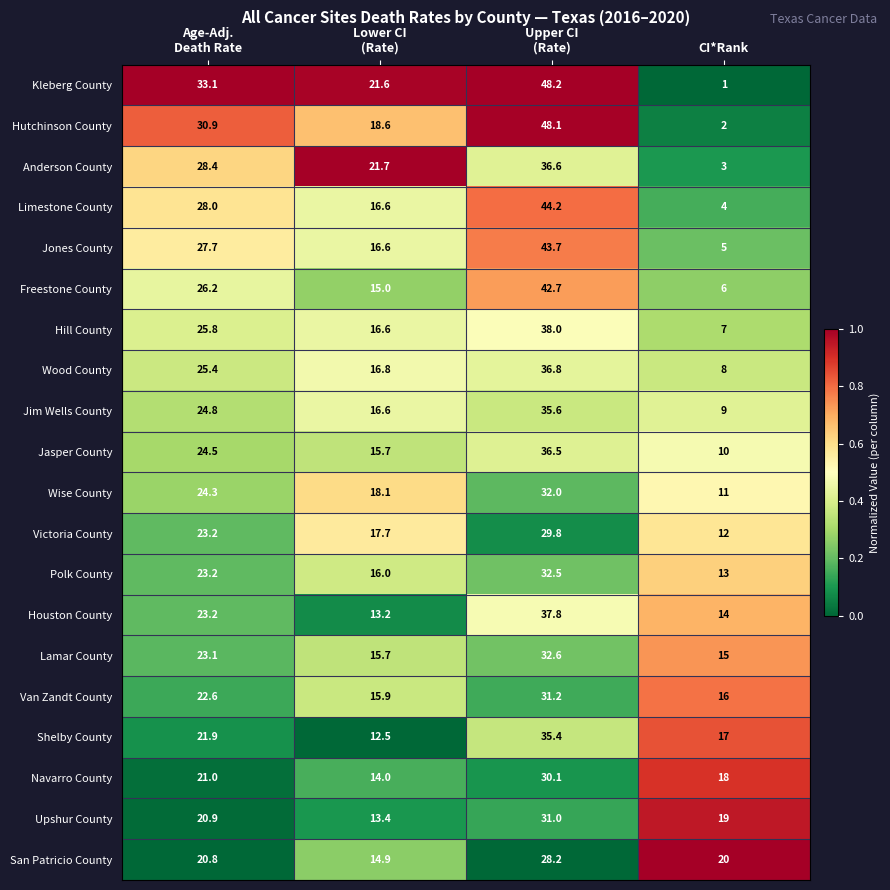

The San Patricio County series shows 32.9 at CI*Rank. True or false?

False